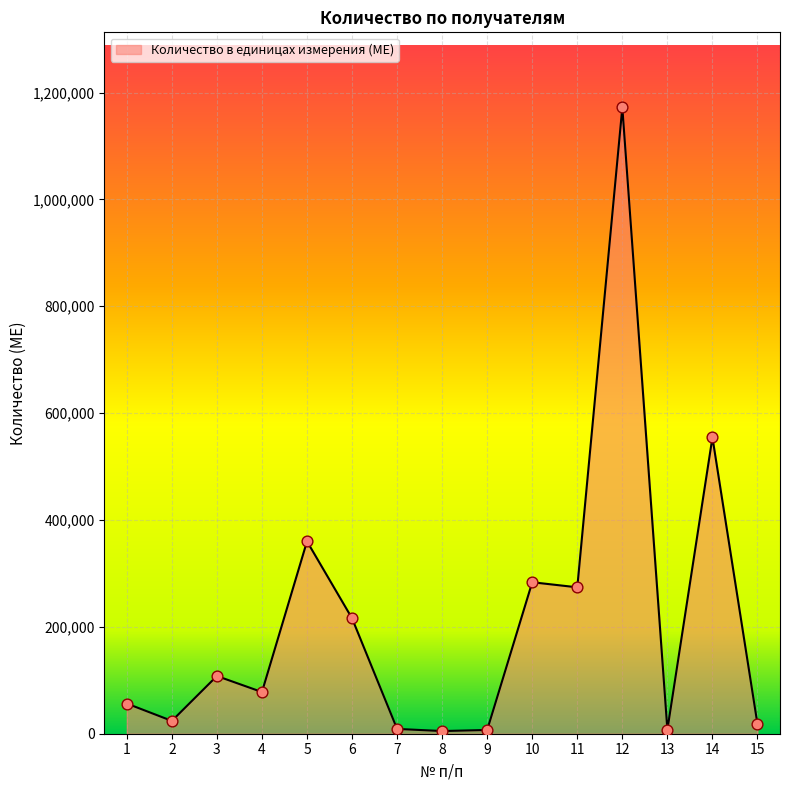

What is the change in value from 9 to 11?

+267000